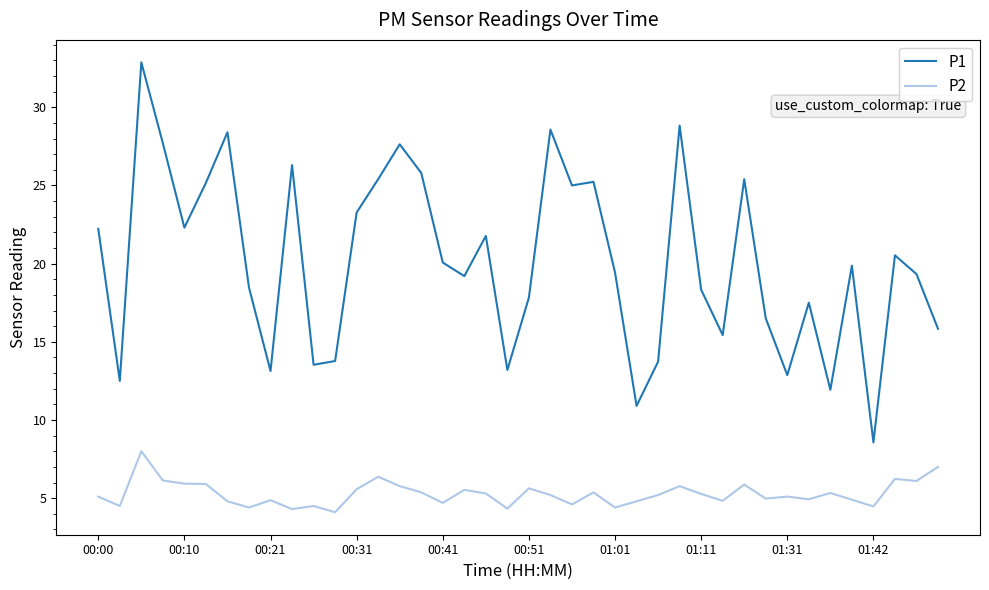

What are all the series names shown in the legend?

P1, P2